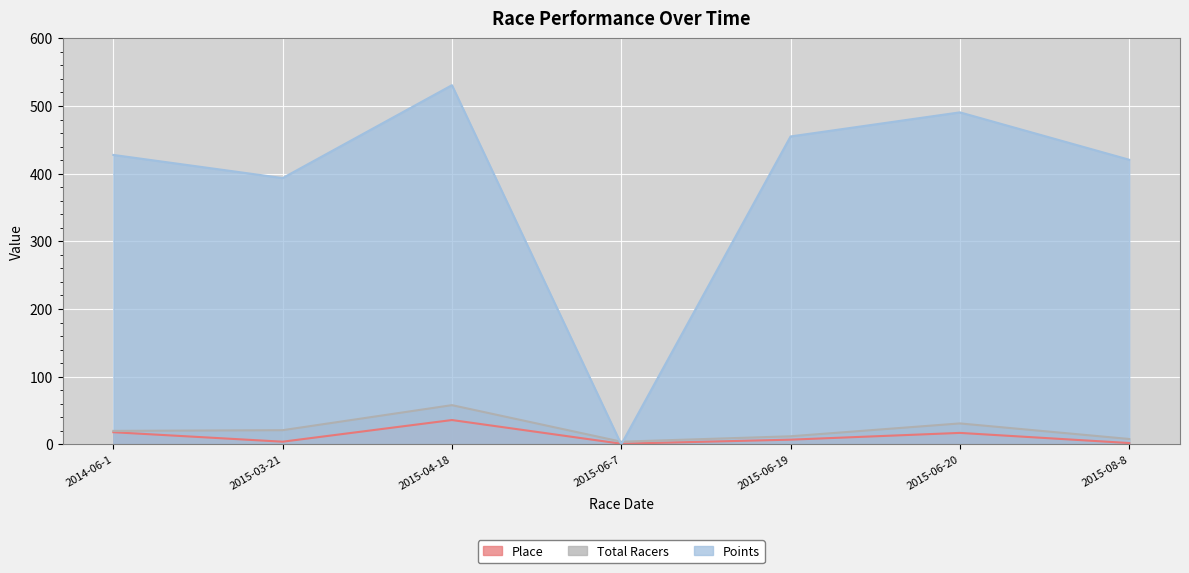

What position from the left is 2014-06-1?

1